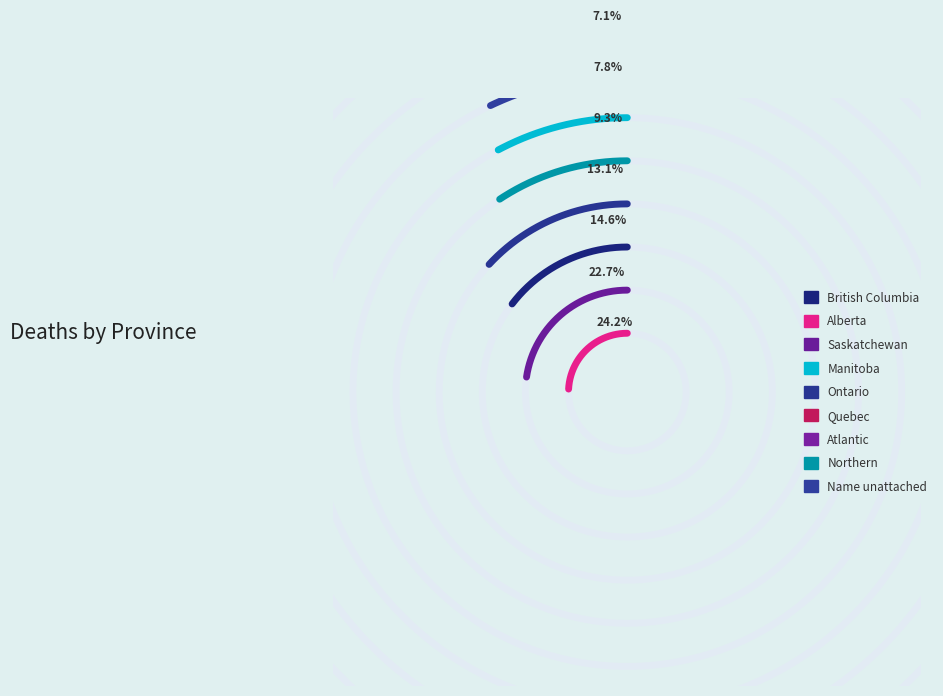

To the nearest percent, what portion does Name unattached represent?

7%